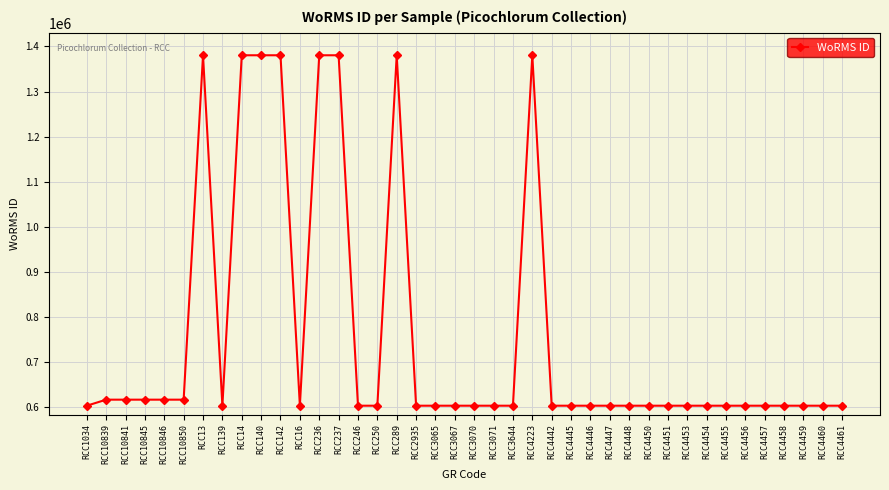

True or false: there are more than 1 points higher than both neighbors.

True